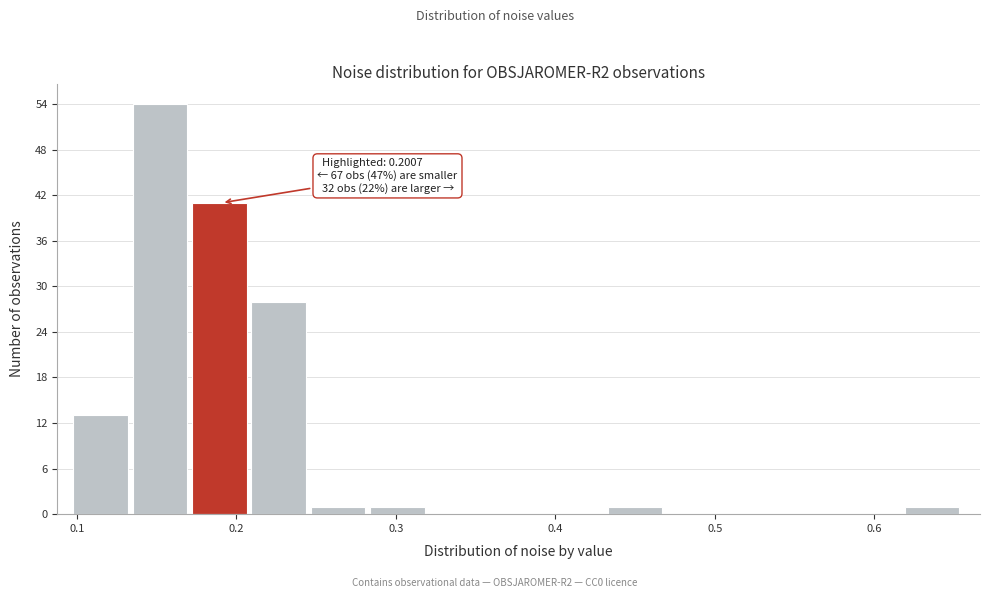

Around what value on the x-axis is the tallest bar? Give the approximate position of its centre, as read against the axis.

0.15